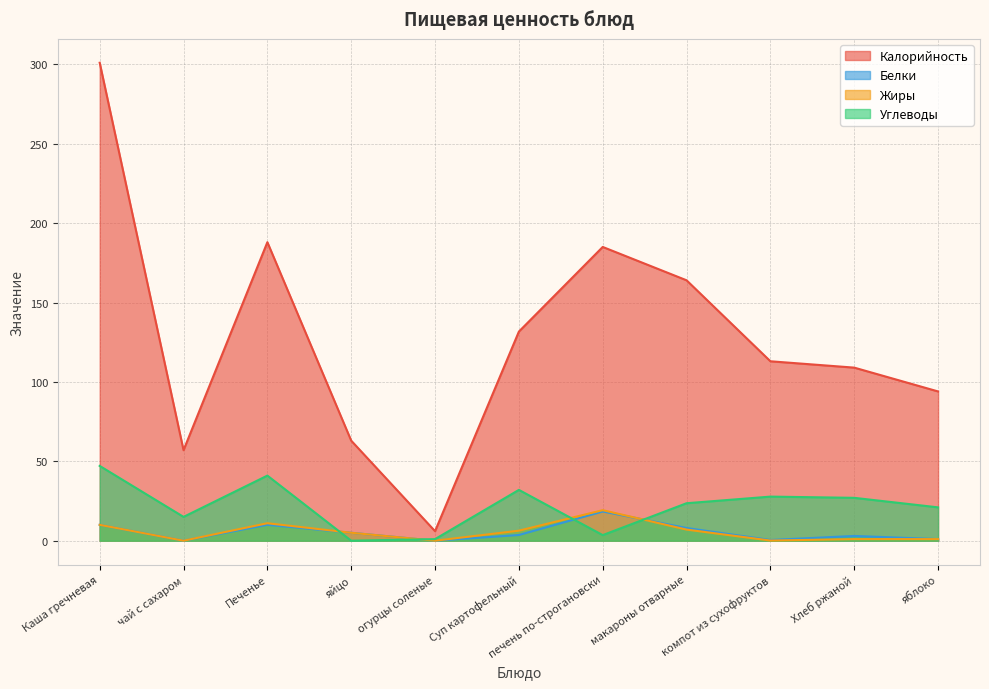

What is the sum of the Калорийность values at макароны отварные and Каша гречневая?

465.0